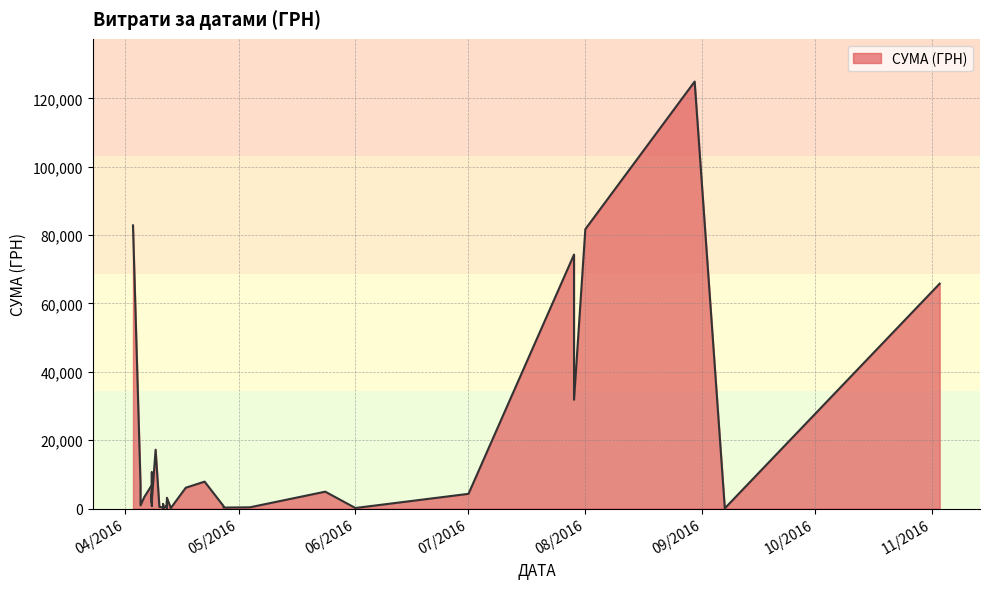

How many lines are shown in the chart?

1